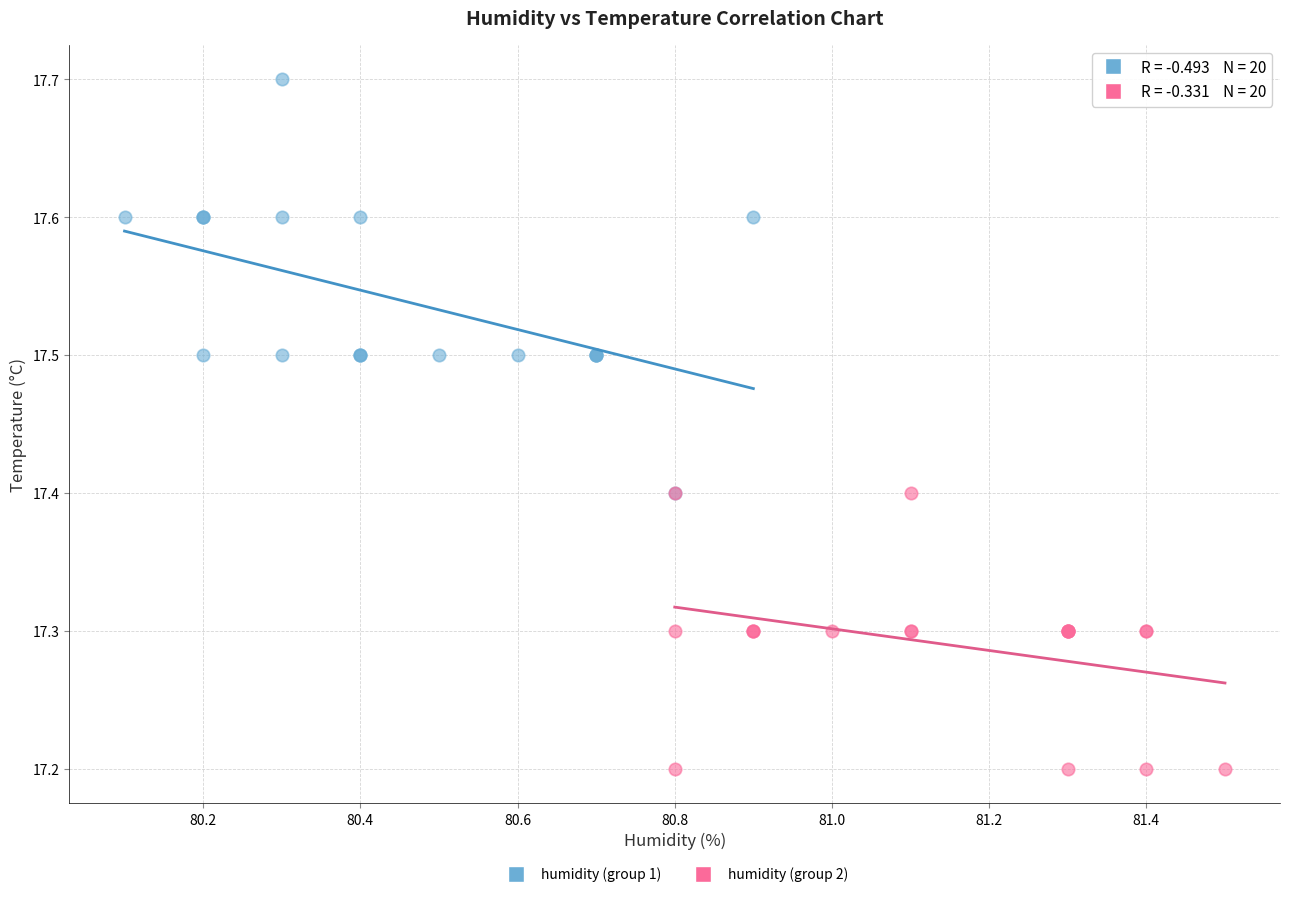

Which series has the widest spread of Y values?

humidity (group 1)